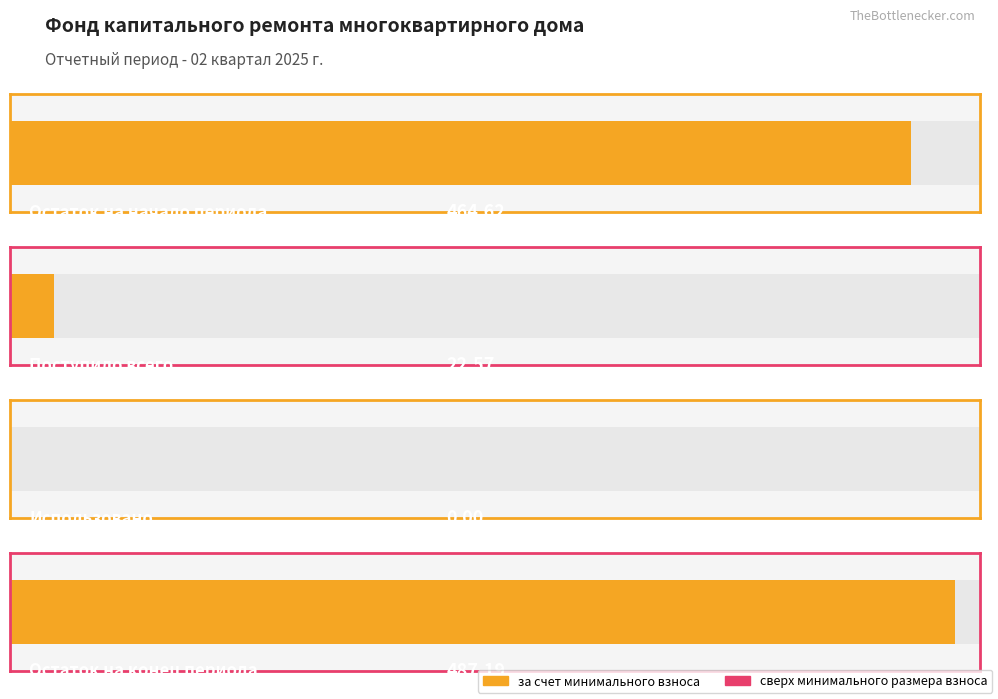

Which series has the largest total across all categories?

за счет минимального взноса